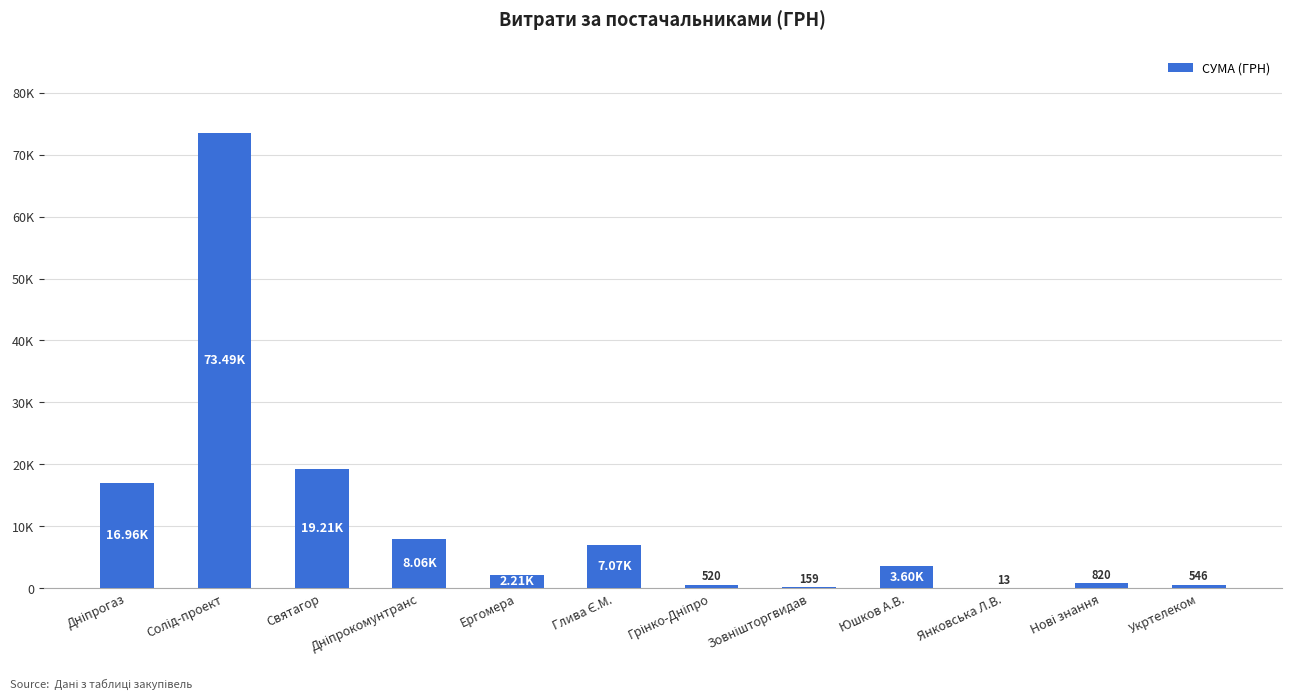

Are the bars horizontal?

No